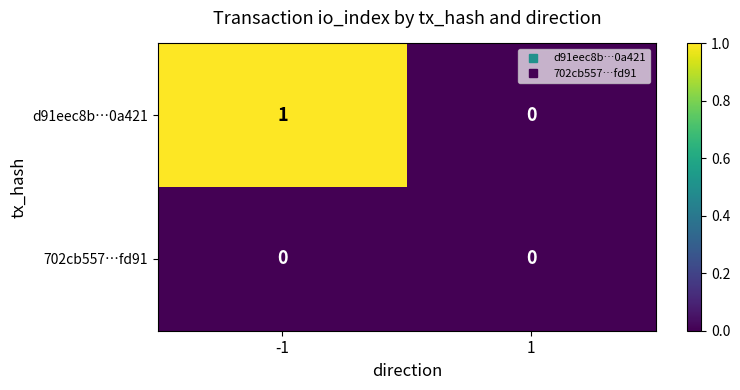

Rank the series by their maximum value, from highest to lowest.

d91eec8b…0a421, 702cb557…fd91